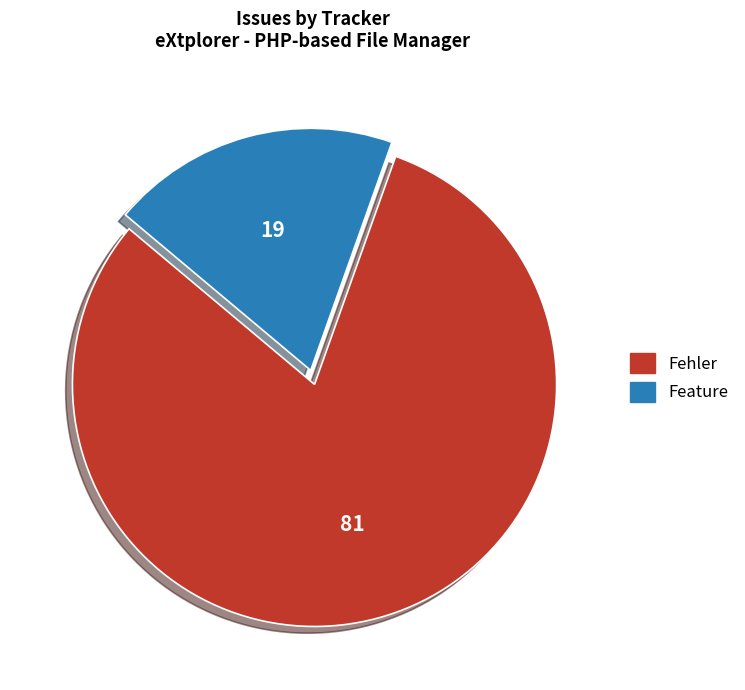

Rank the categories by value from highest to lowest.

Fehler, Feature